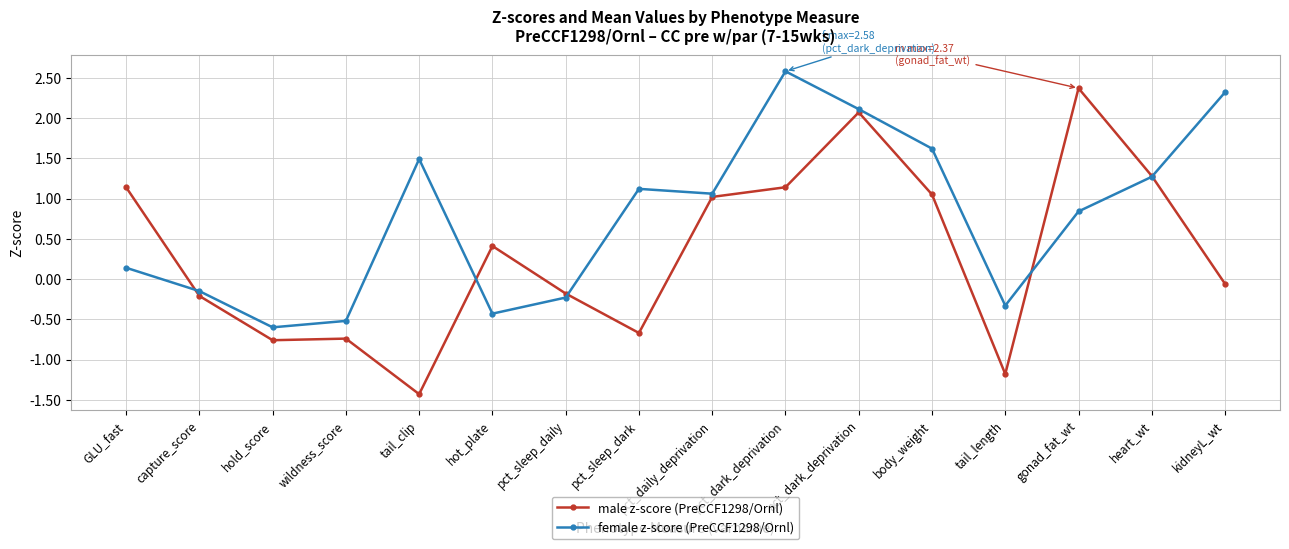

How many times do male z-score (PreCCF1298/Ornl) and female z-score (PreCCF1298/Ornl) cross each other?

5